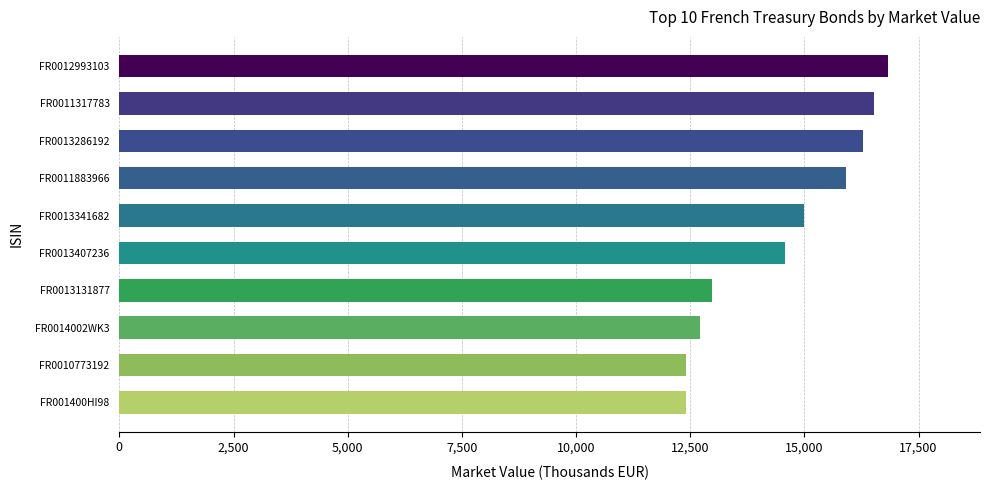

The value at FR0010773192 is 12419. True or false?

True